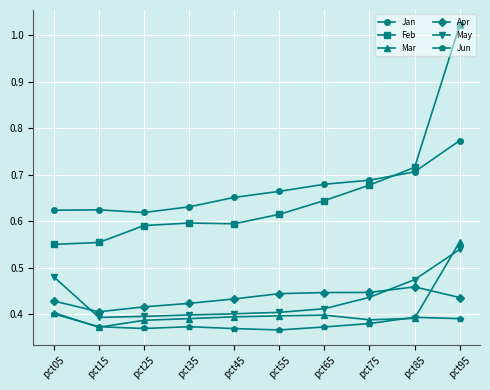

Which series changed the most between pct45 and pct85?

Feb